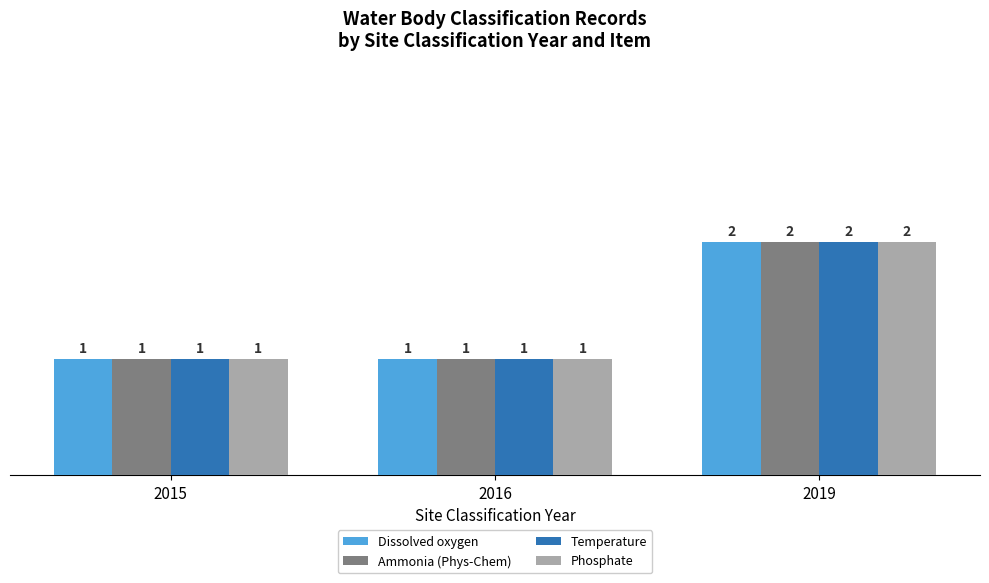

Count the number of data series in this chart.

4